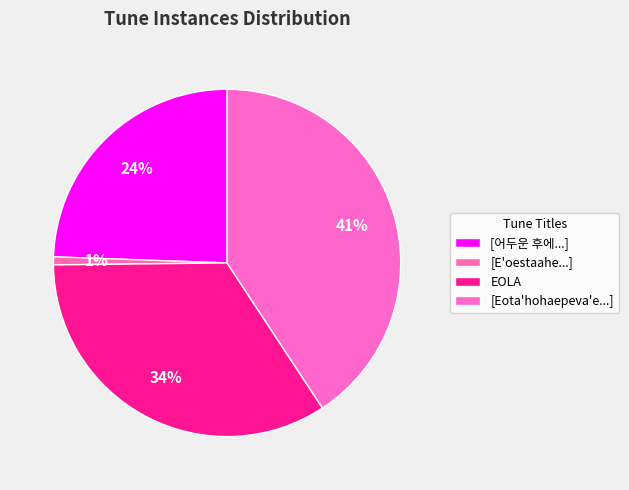

How many slices are in this pie chart?

4